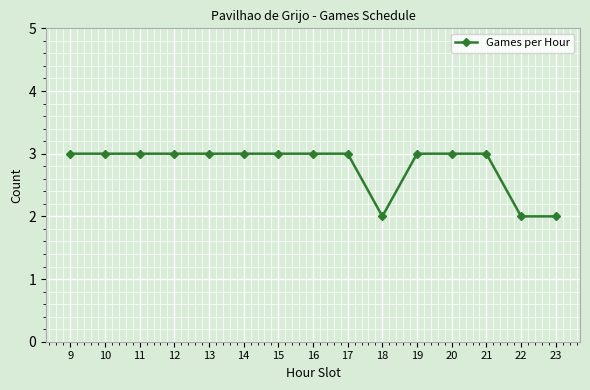

The value at 11 is 3. True or false?

True